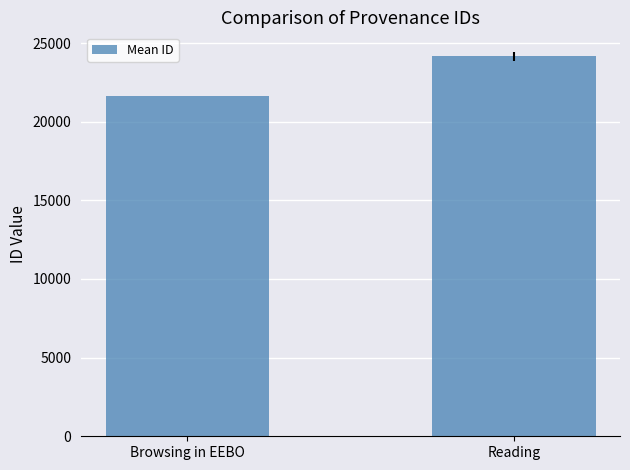

How many bars are there in total?

2